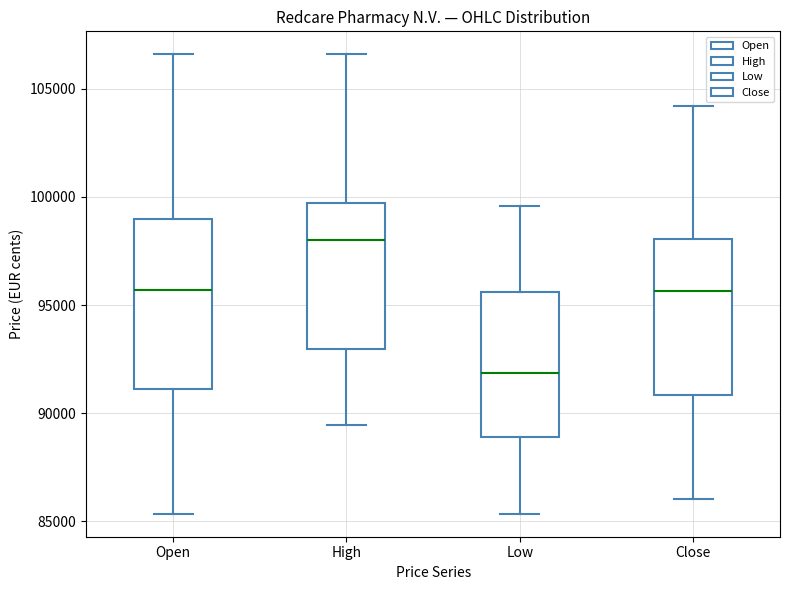

Which box is the tallest, from its lower edge to its upper edge?

Open